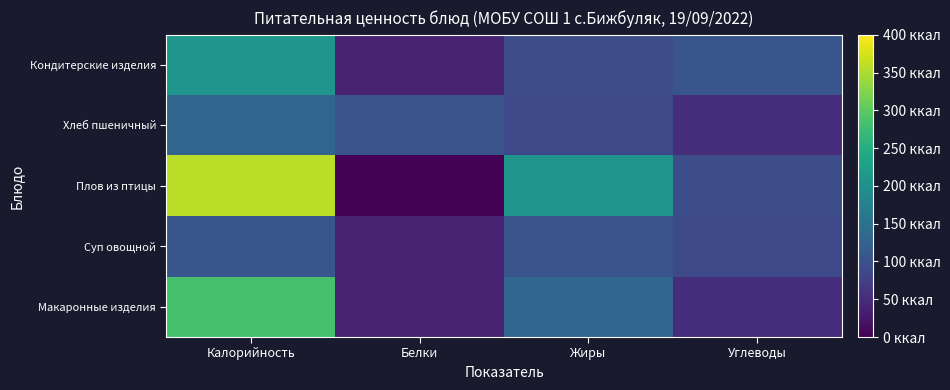

Reading left to right, transcribe all the data shown in this chart.

Макаронные изделия: Калорийность=283.9	Белки=39.9	Жиры=130.0	Углеводы=52.9
Суп овощной: Калорийность=107.1	Белки=39.9	Жиры=104.0	Углеводы=88.0
Плов из птицы: Калорийность=359.2	Белки=0.0	Жиры=209.0	Углеводы=94.0
Хлеб пшеничный: Калорийность=130.0	Белки=104.0	Жиры=88.0	Углеводы=52.9
Кондитерские изделия: Калорийность=209.0	Белки=39.9	Жиры=94.0	Углеводы=107.1